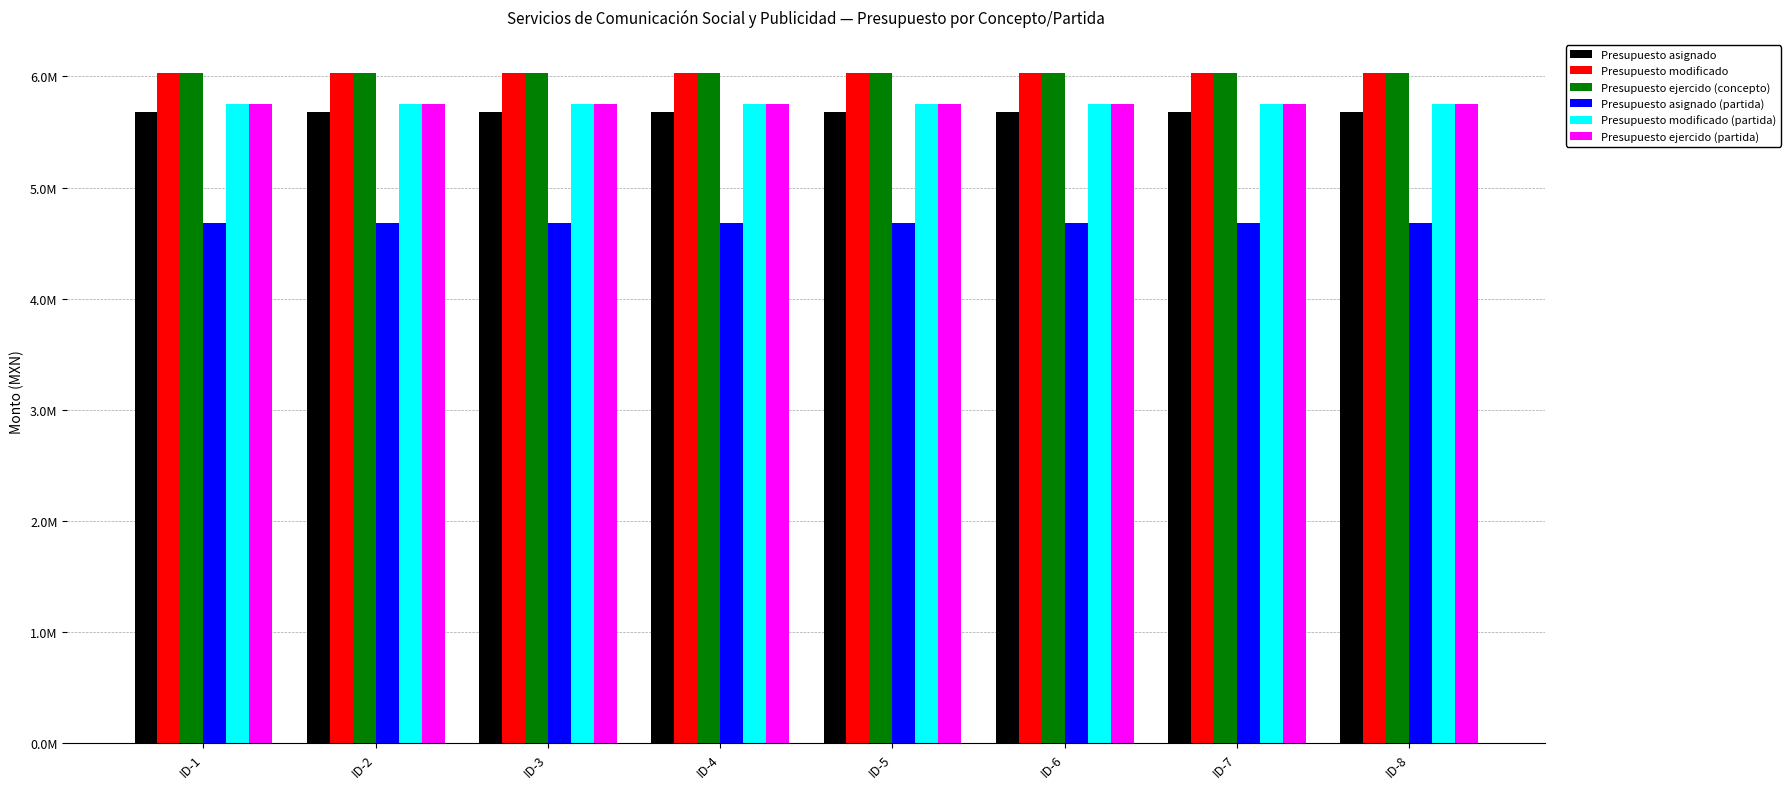

Are the bars grouped side by side (vs. stacked)?

Yes